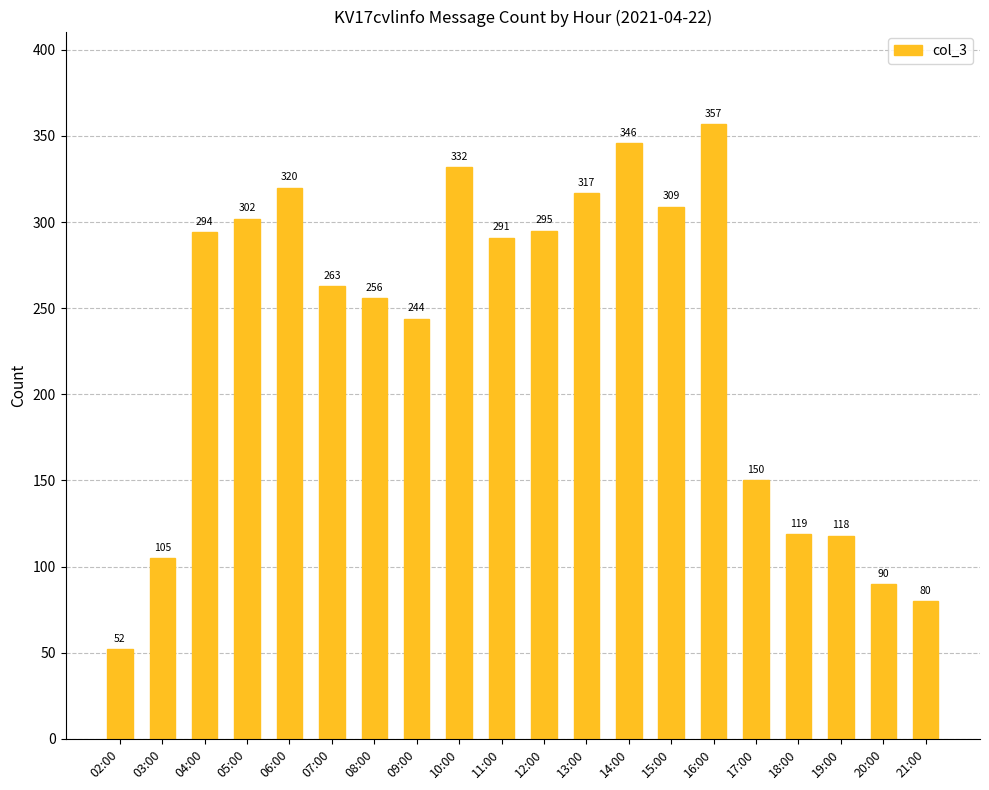

Where does the data first go above 291?

04:00